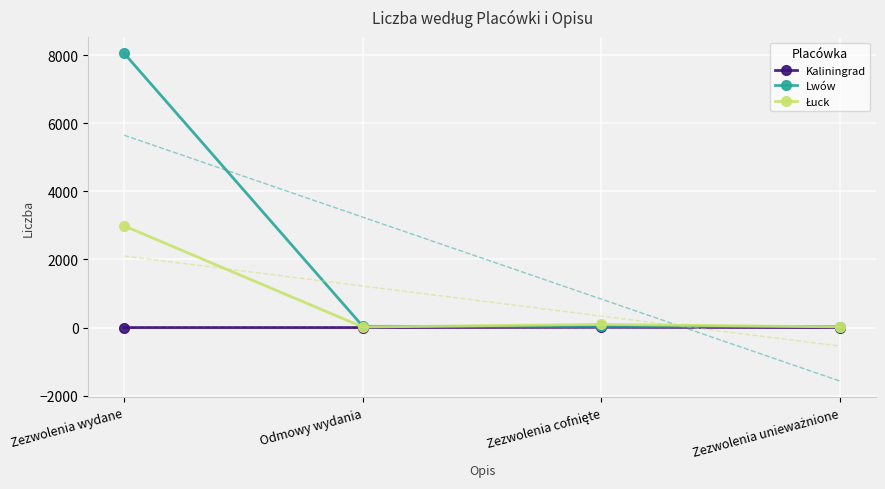

Rank the series by their maximum value, from lowest to highest.

Kaliningrad, Łuck, Lwów